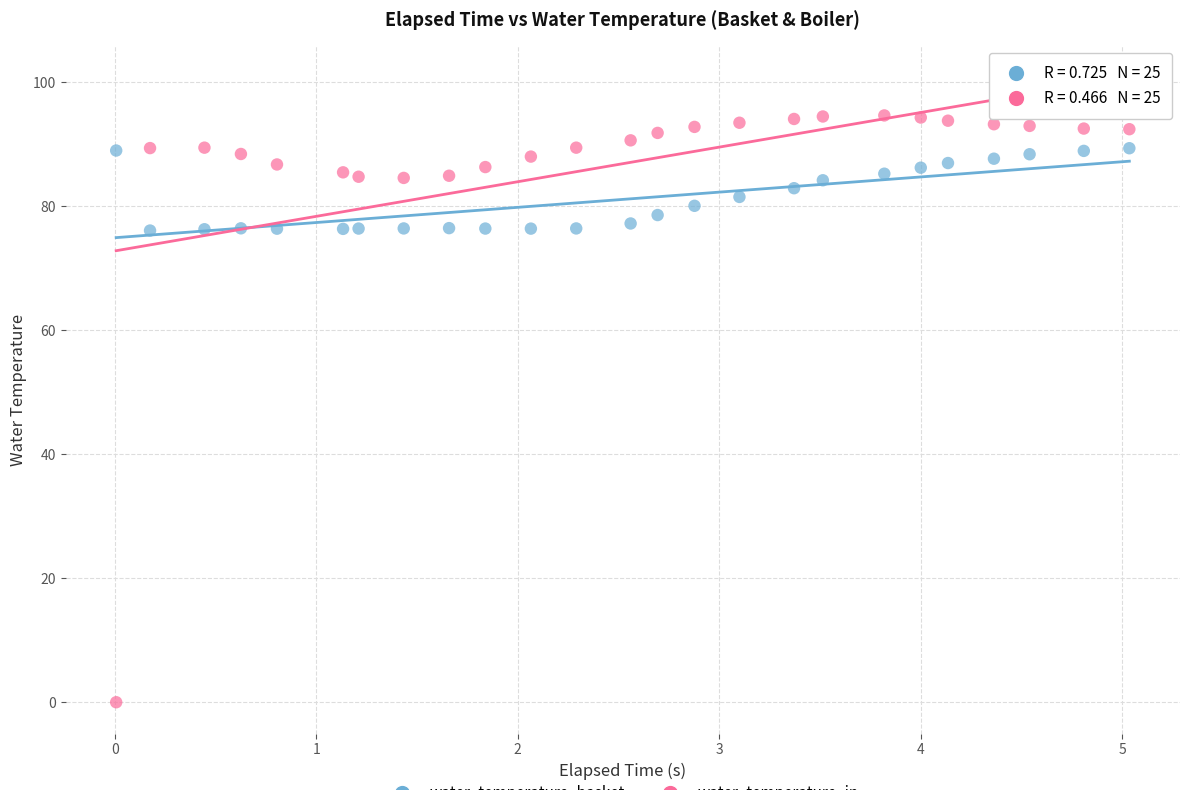

Across all data points, what is the range of X values (max minus min)?

5.0